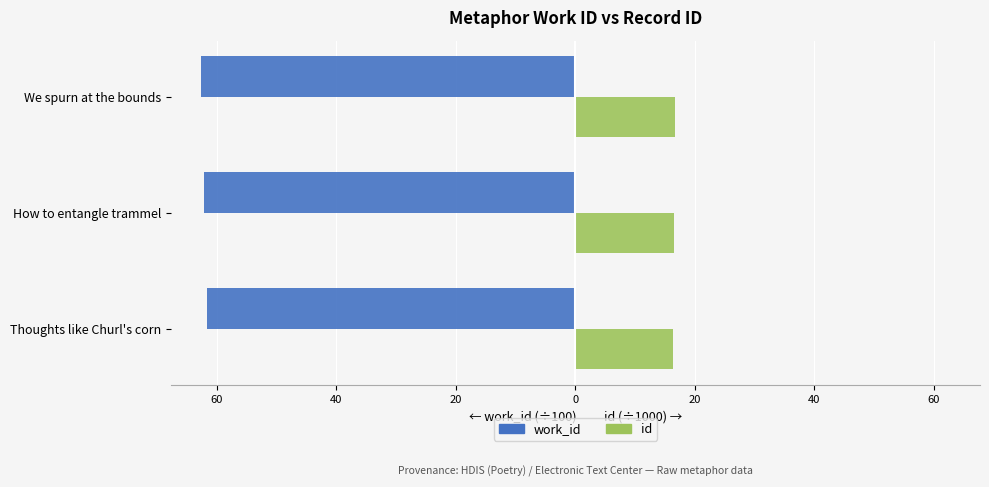

What are all the series names shown in the legend?

work_id, id